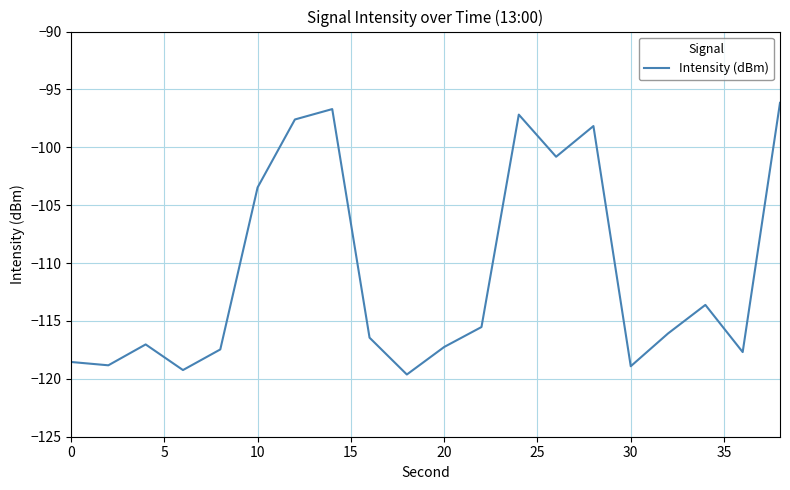

How many distinct data groups are displayed?

1